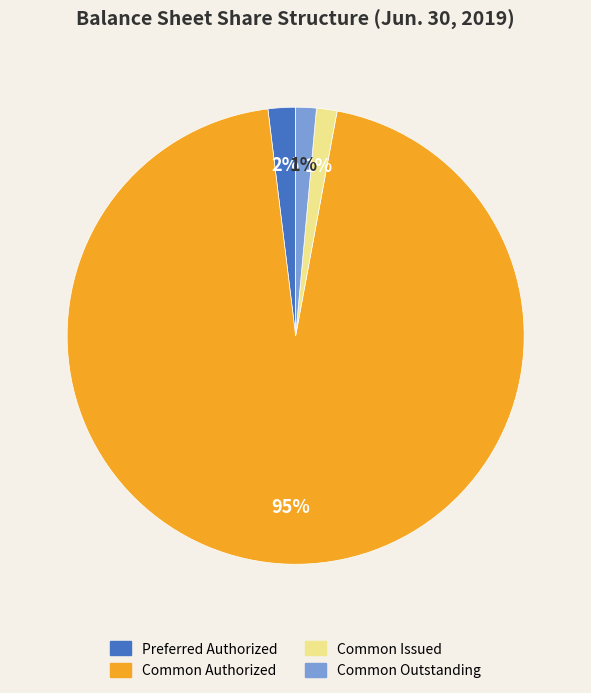

To the nearest percent, what portion does Common Issued represent?

1%